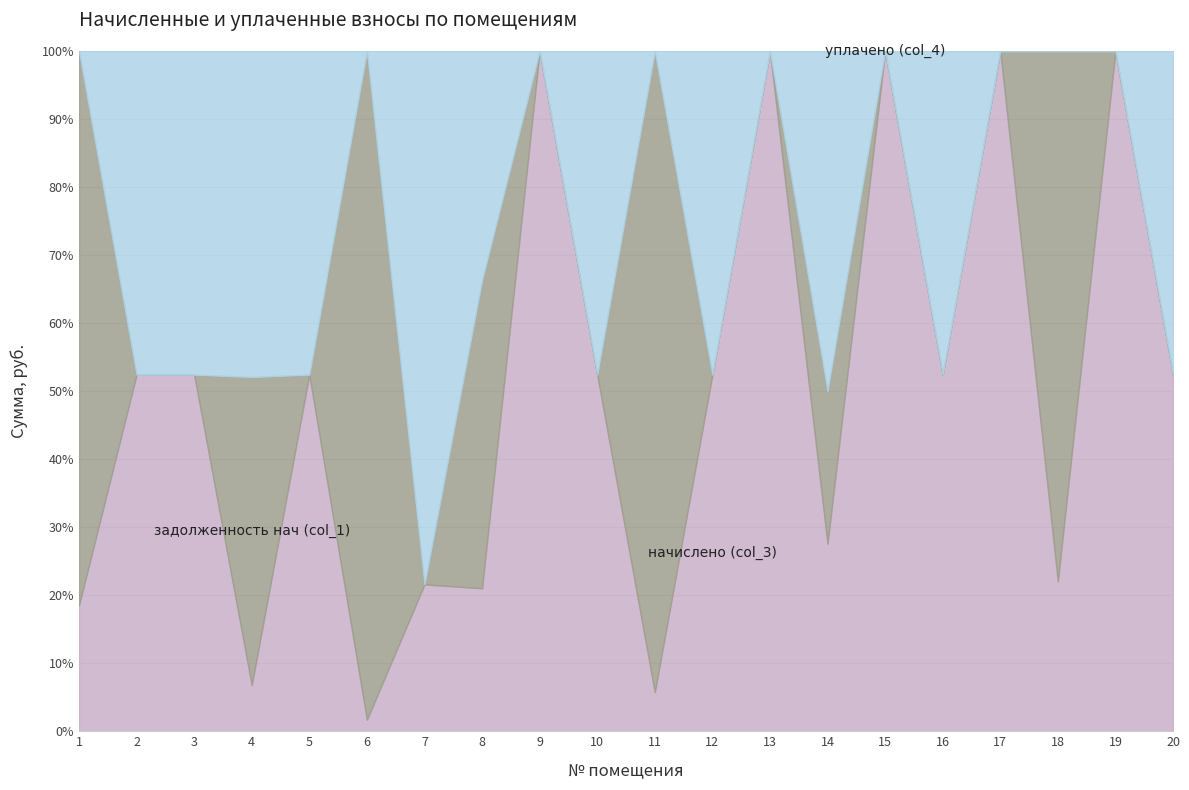

How many lines are shown in the chart?

3